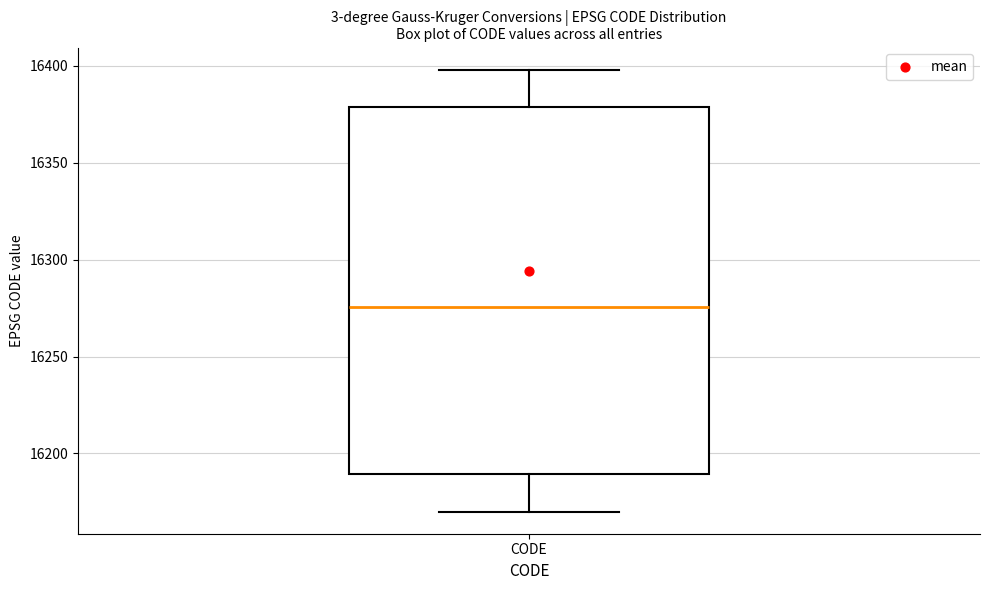

Where does the lower whisker of the box for CODE end on the y-axis? The values are not printed on the chart, so give them approximately, as read against the axis.

16170